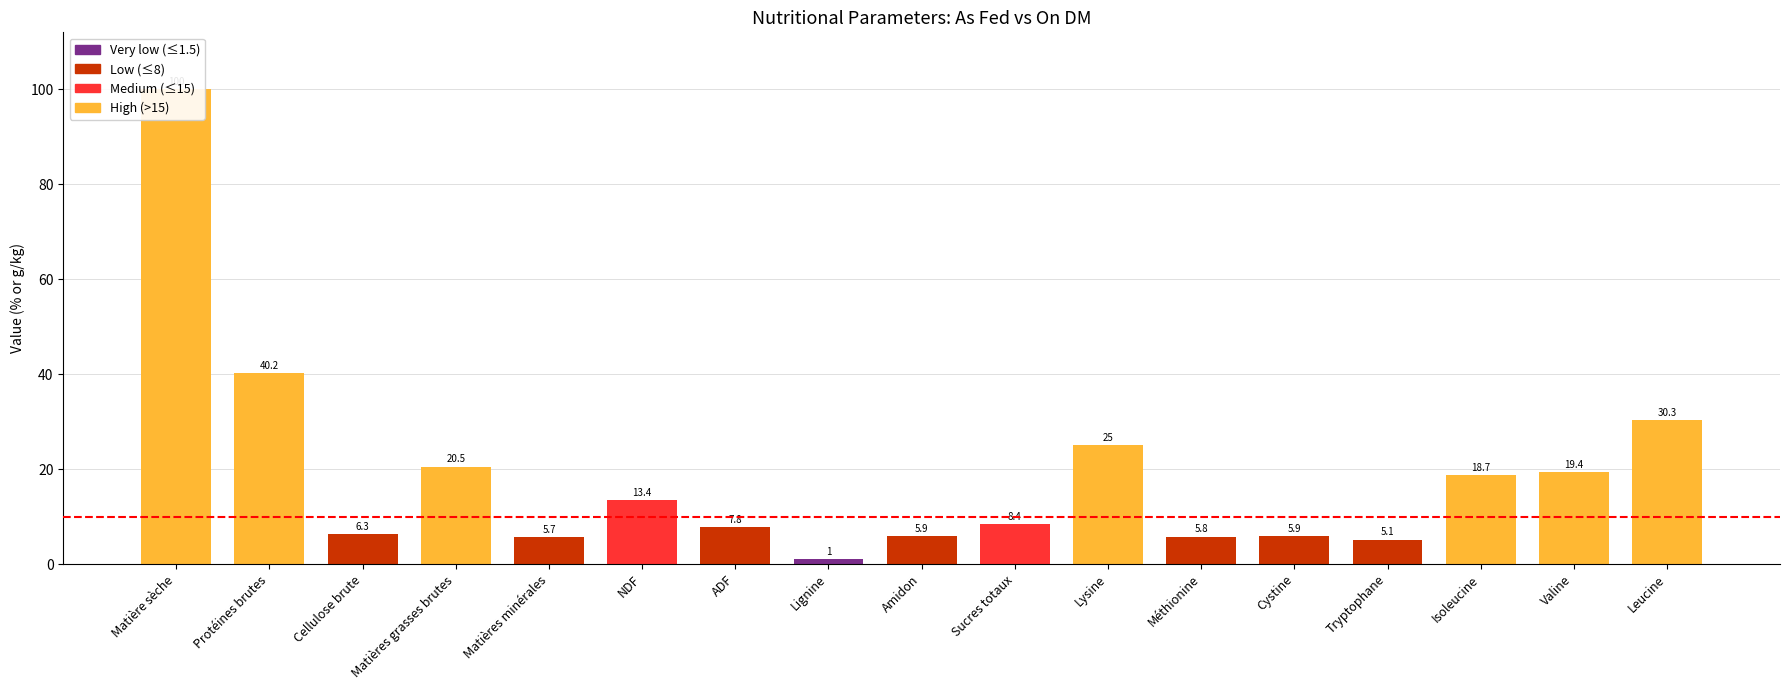

What is the difference between the values at Matières grasses brutes and Tryptophane?

15.4